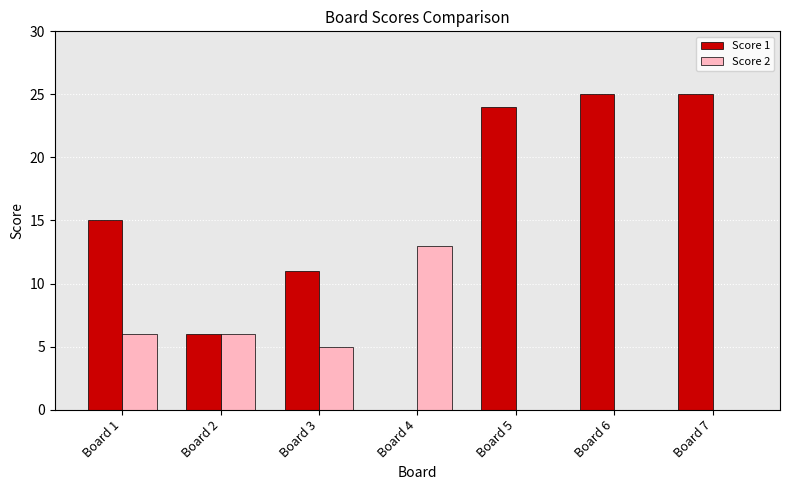

Where is Score 1 nearest to the value 12?

Board 3